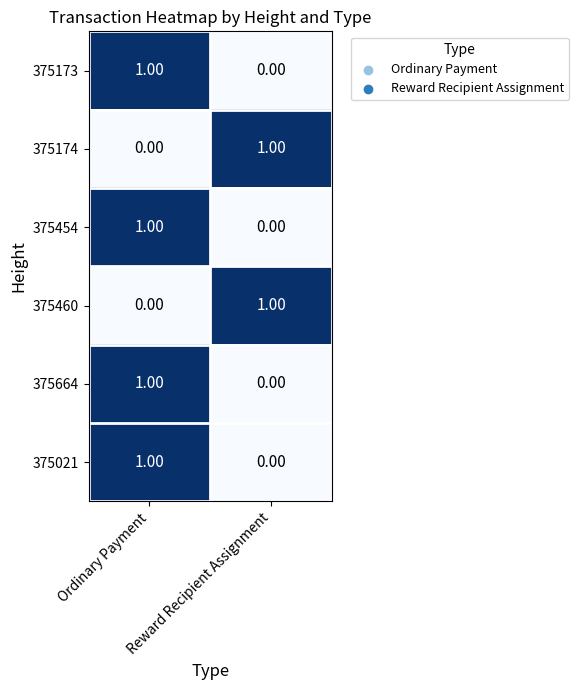

What is the difference between the highest and lowest values at Ordinary Payment?

1